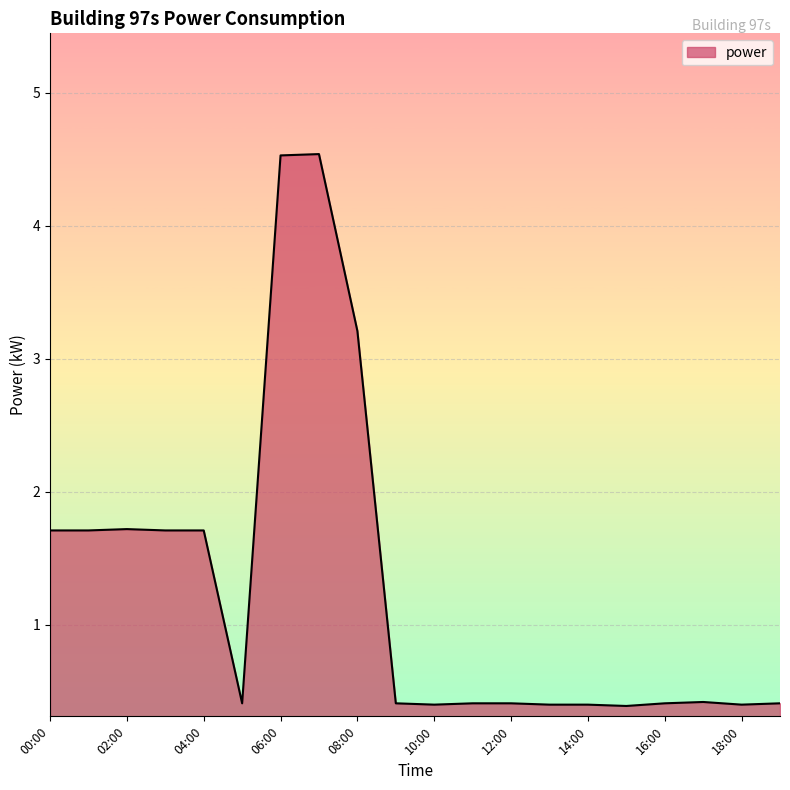

What is the greatest value displayed?

4.5